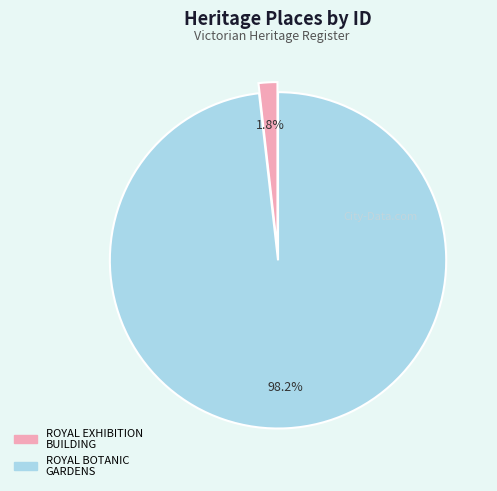

Does any single category account for the majority?

Yes